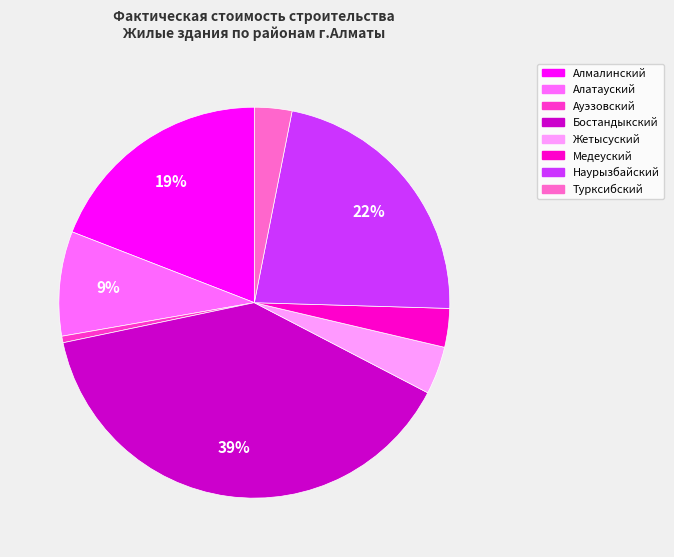

True or false: Жетысуский accounts for 16% of the total.

False